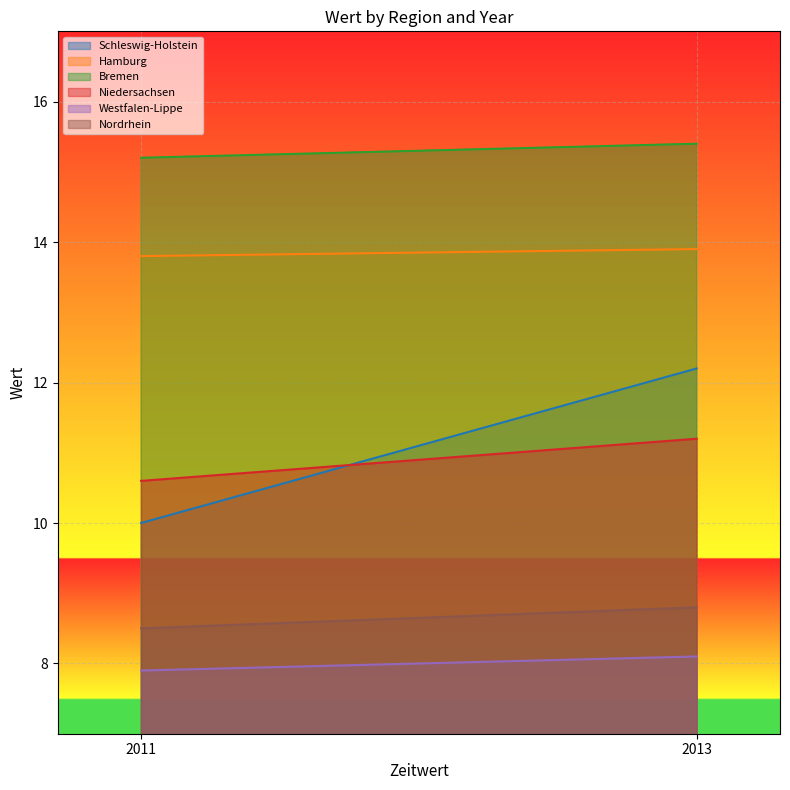

What is the lowest value of the Bremen series?

15.2